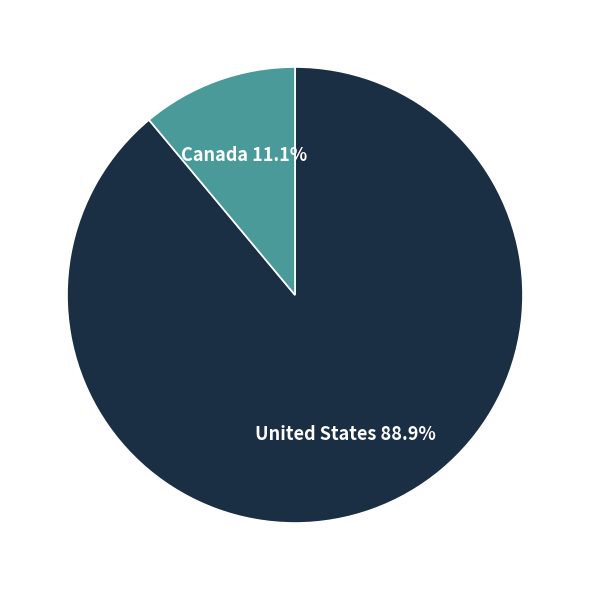

To the nearest percent, what is the combined percentage of Canada and United States?

100%